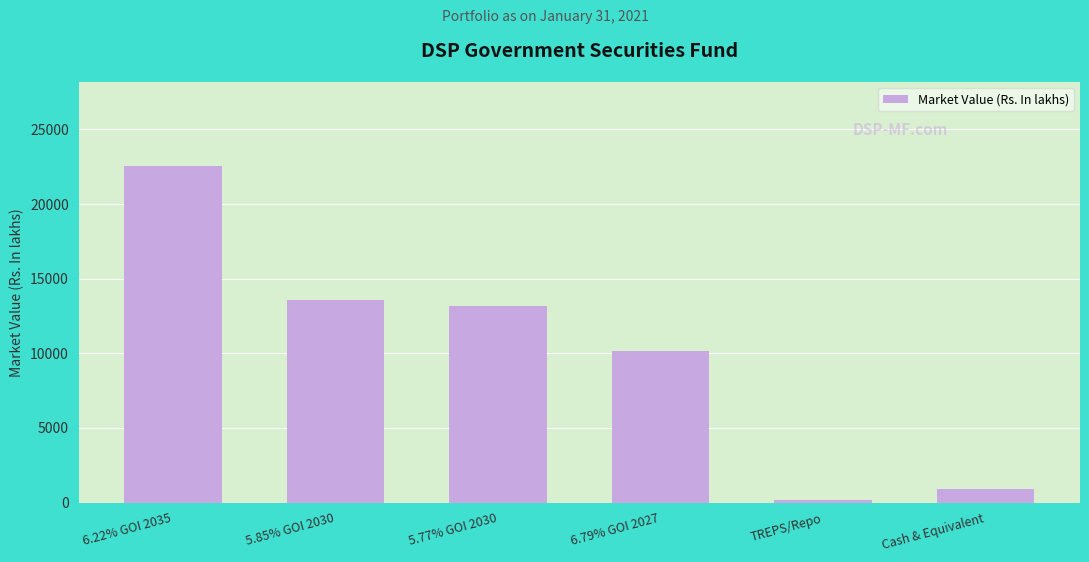

Reading right to left, transcribe all the data shown in this chart.

Cash & Equivalent=881.9	TREPS/Repo=190.6	6.79% GOI 2027=10156.0	5.77% GOI 2030=13201.5	5.85% GOI 2030=13580.0	6.22% GOI 2035=22544.3